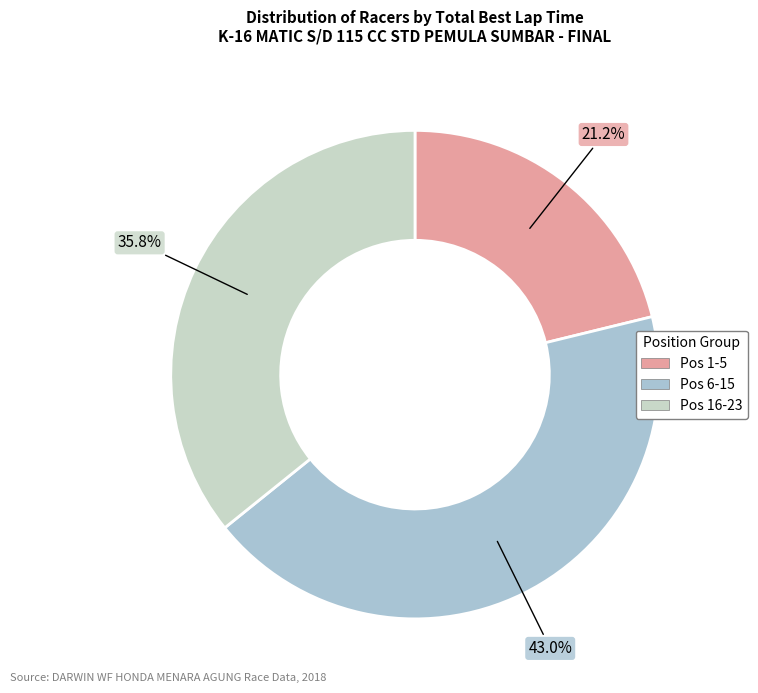

Count the number of slices in the pie.

3